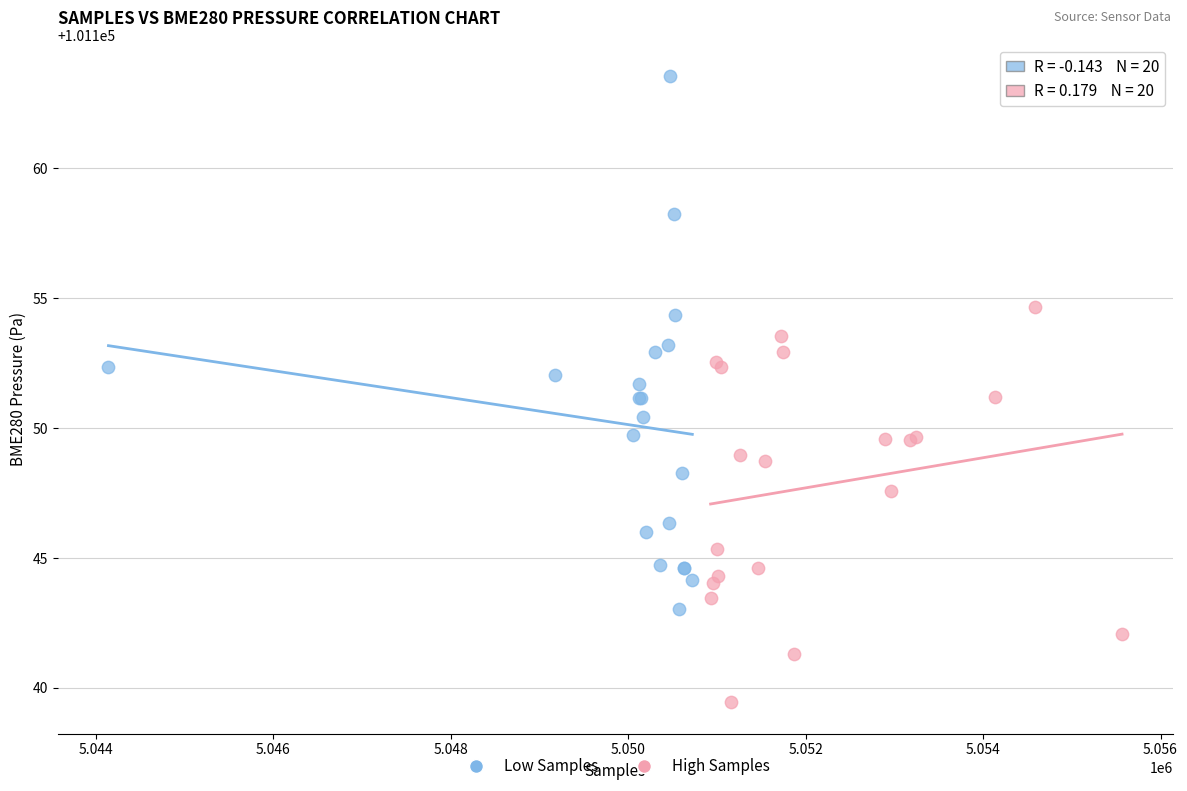

Which series reaches the minimum Y coordinate?

High Samples